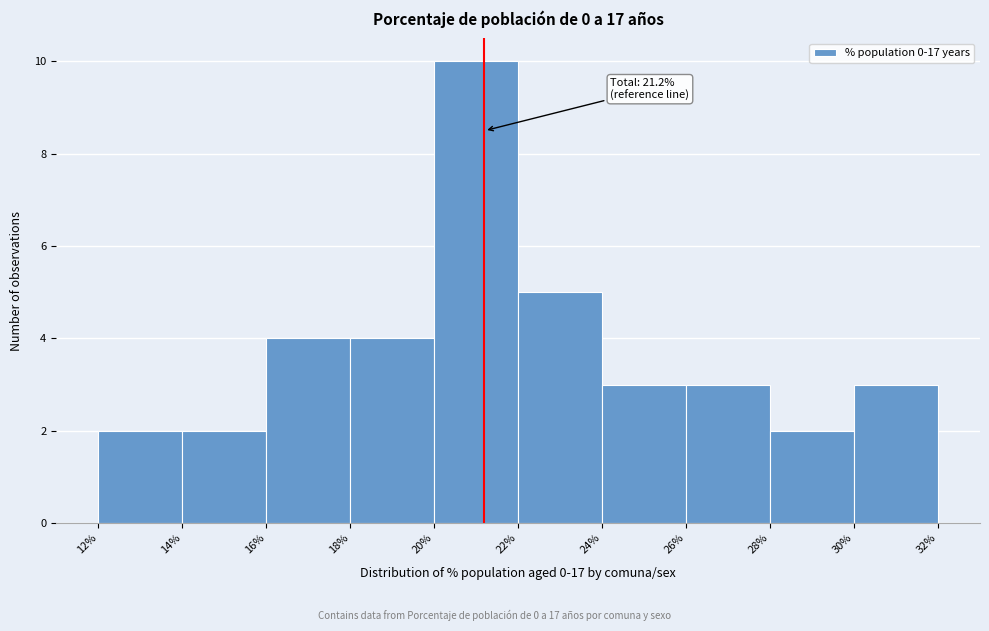

Over which range of the x-axis is the bar tallest?

20% to 22%